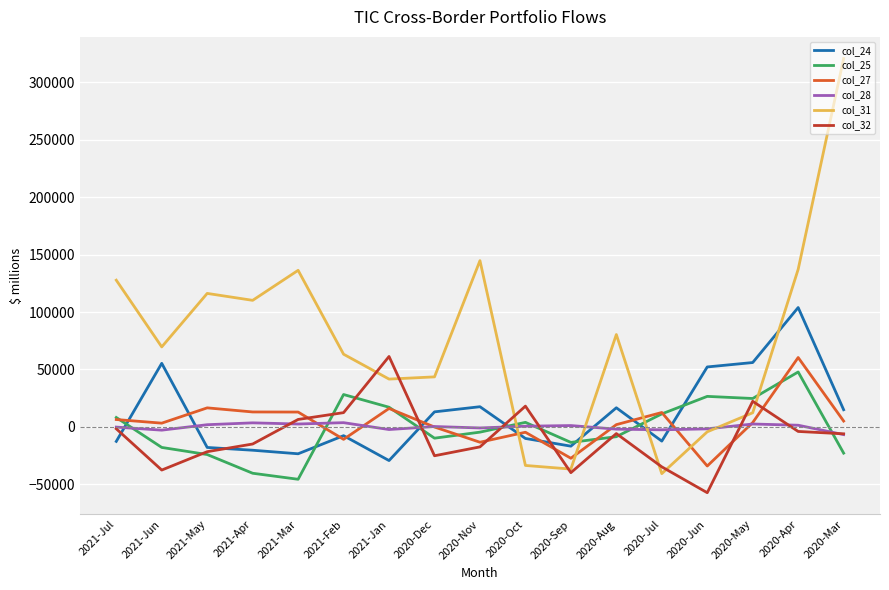

The value of col_25 at 2021-Apr is -40386. True or false?

True